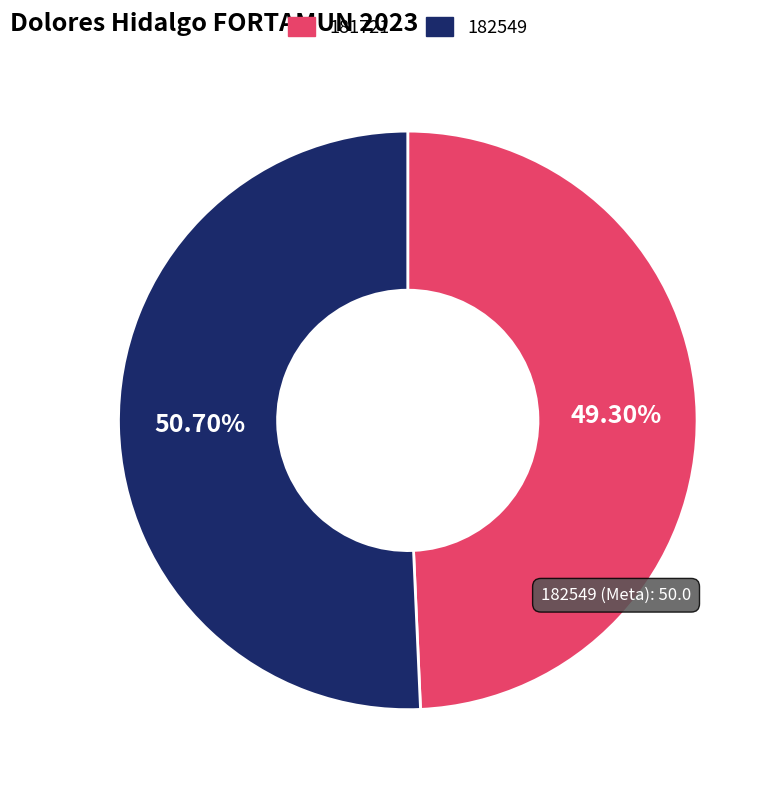

Between 182549 and 181721, which is larger?

182549